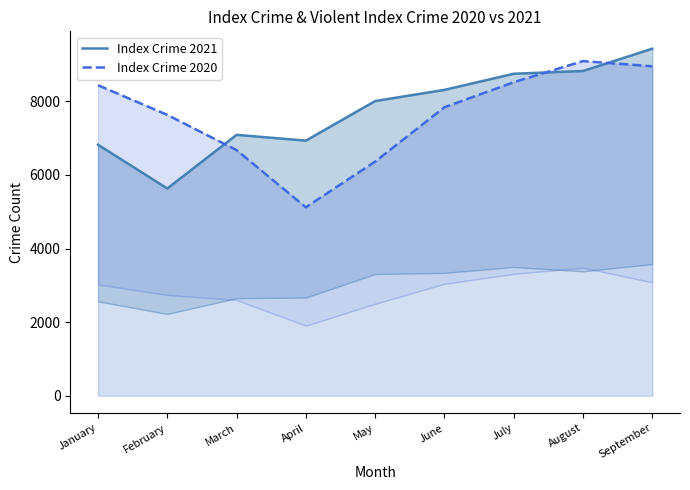

Between which two adjacent categories do Index Crime 2020 and Index Crime 2021 first intersect?

February and March